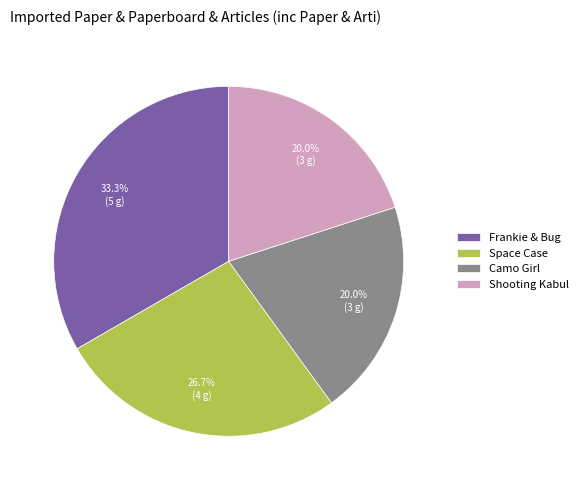

What percentage do Space Case and Frankie & Bug together represent?

60.0%